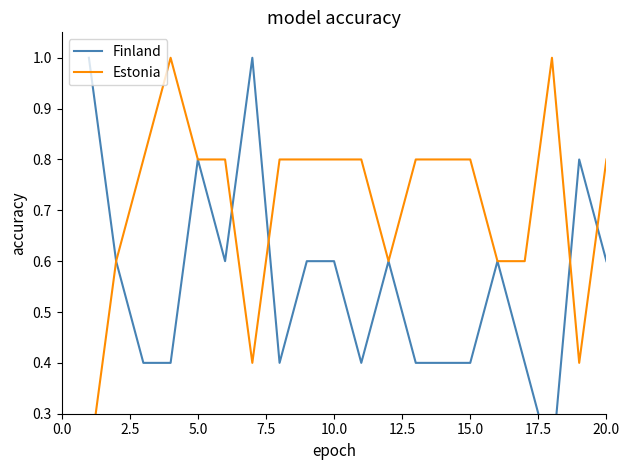

How many lines are shown in the chart?

2